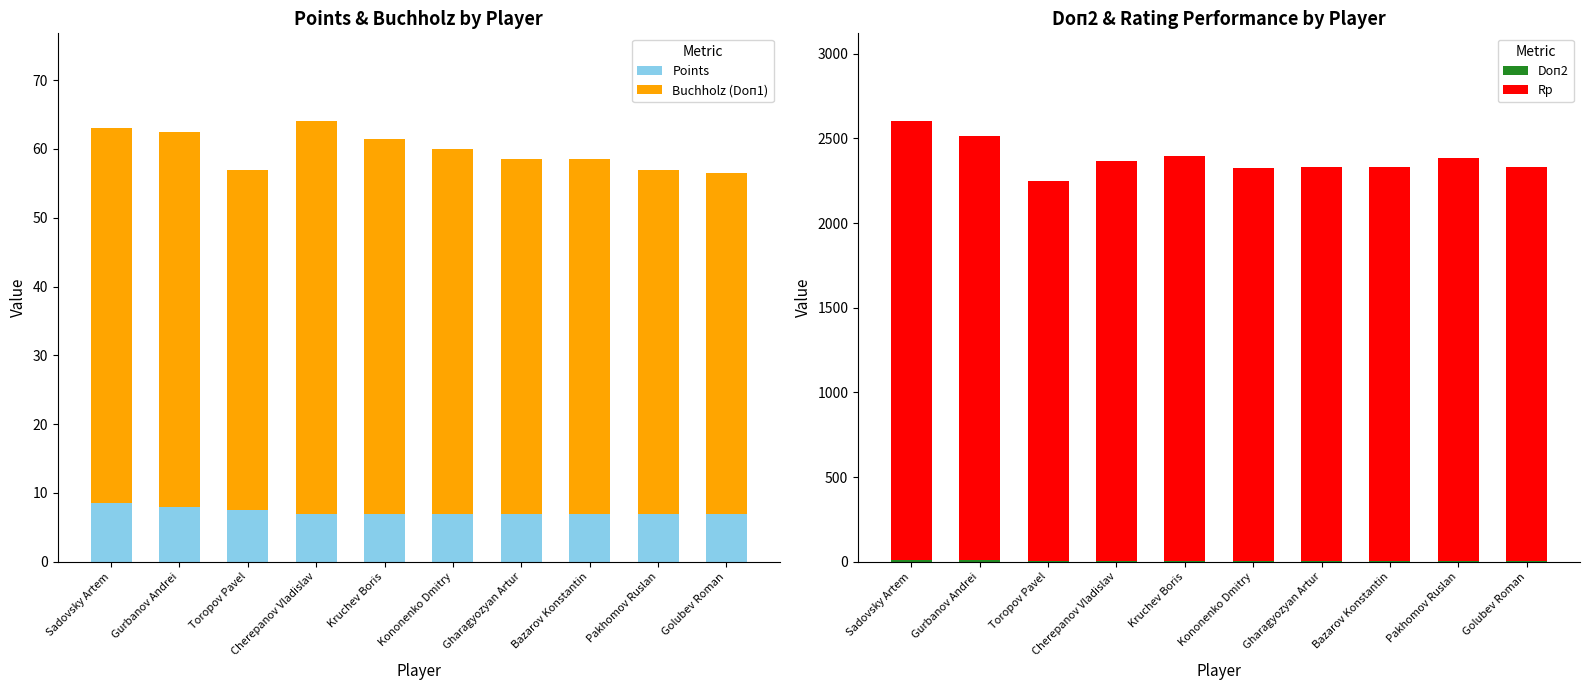

What is the label of the 2nd bar from the right?

Pakhomov Ruslan